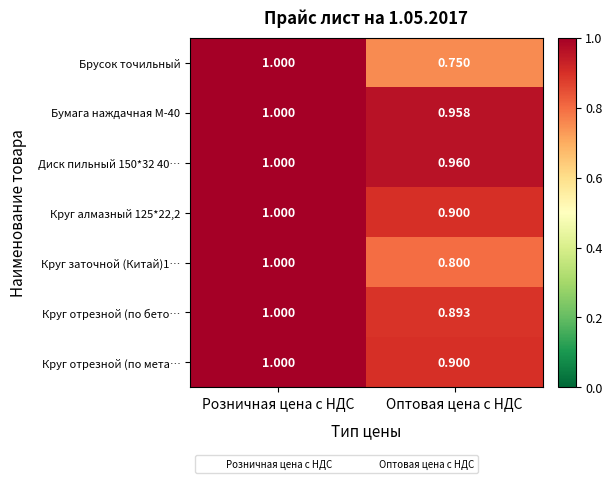

Which category has the highest value in the Круг заточной (Китай)1… series?

Розничная цена с НДС